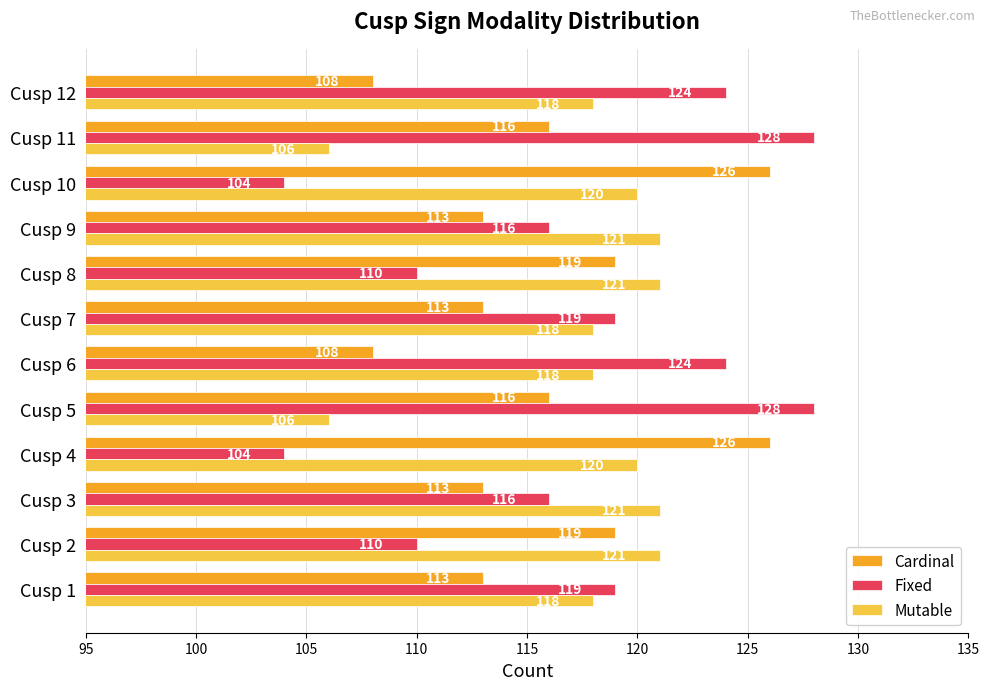

Which series has the widest spread of values?

Fixed